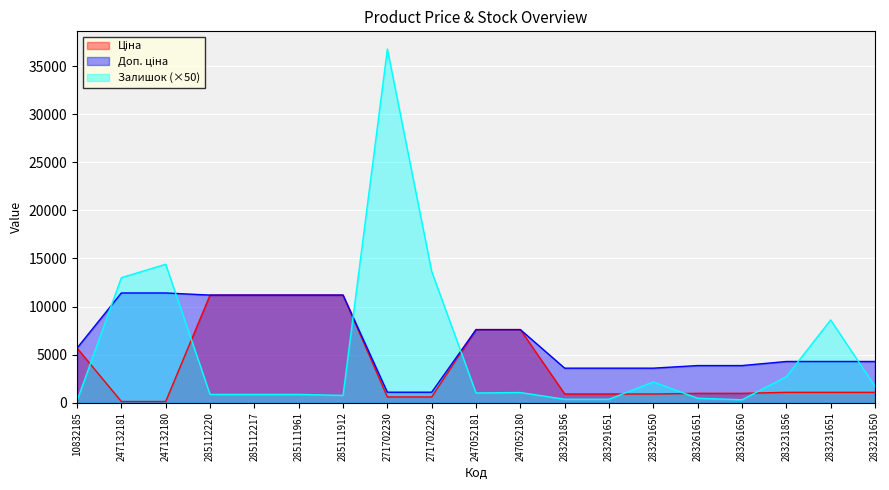

Rank the series at 271702230 from highest to lowest value.

Залишок, Доп. ціна, Ціна